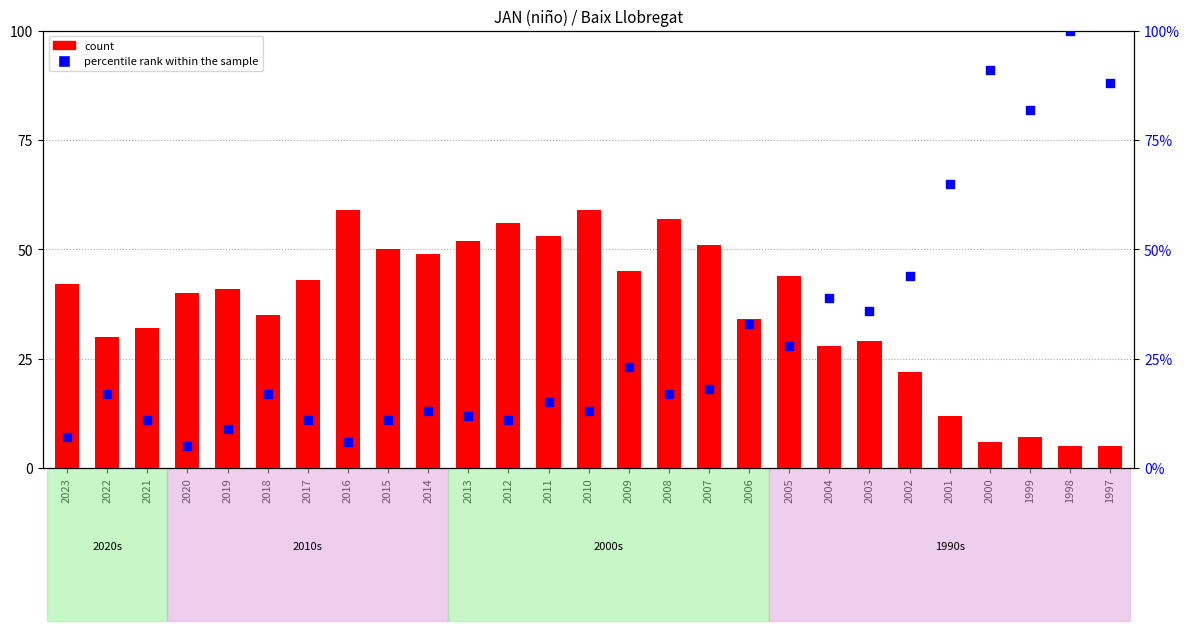

What is the total value across all series at 2021?

43